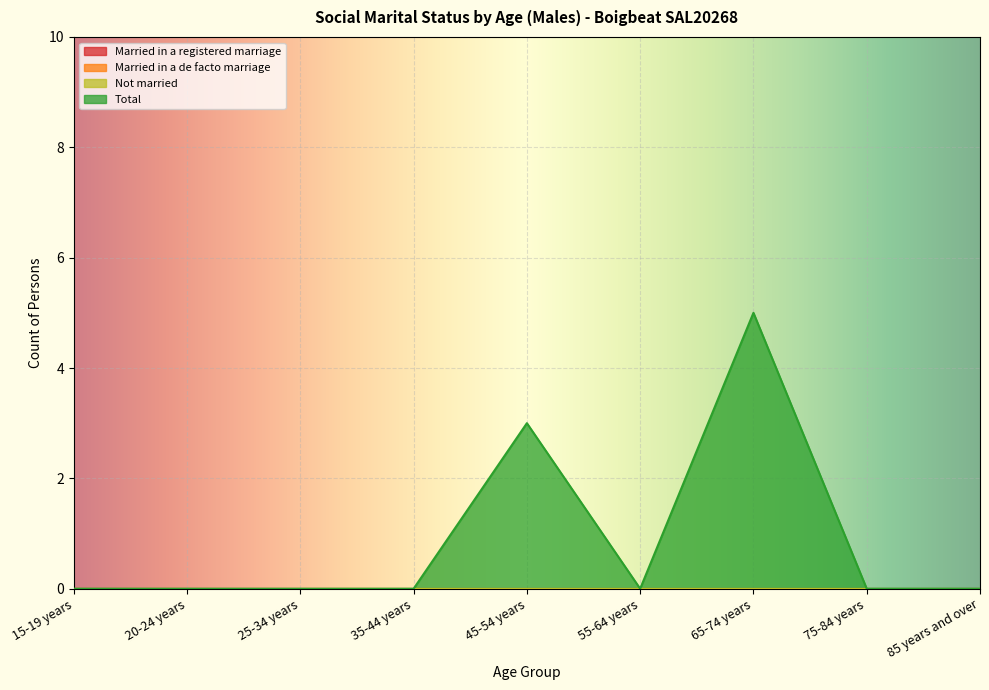

What is the maximum value shown in the chart?

5